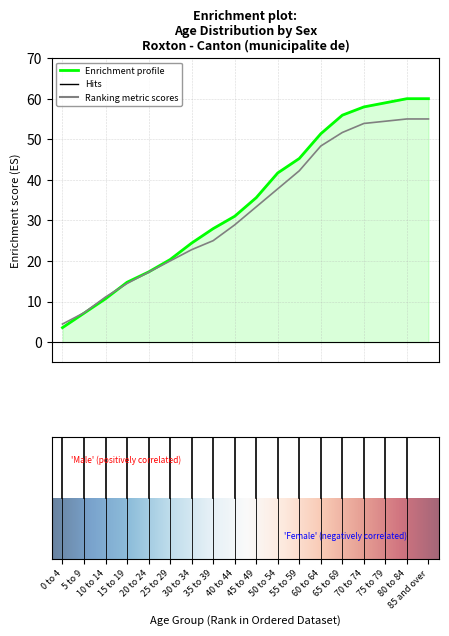

What is the smallest value displayed?

3.6